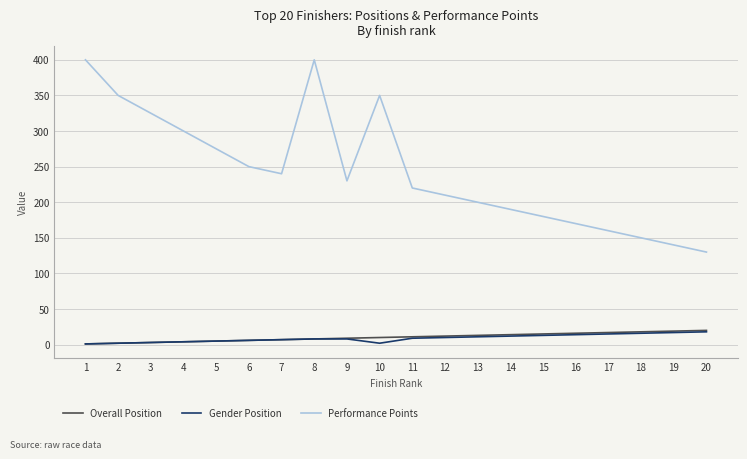

True or false: Overall Position has a value of 19 at 19.

True